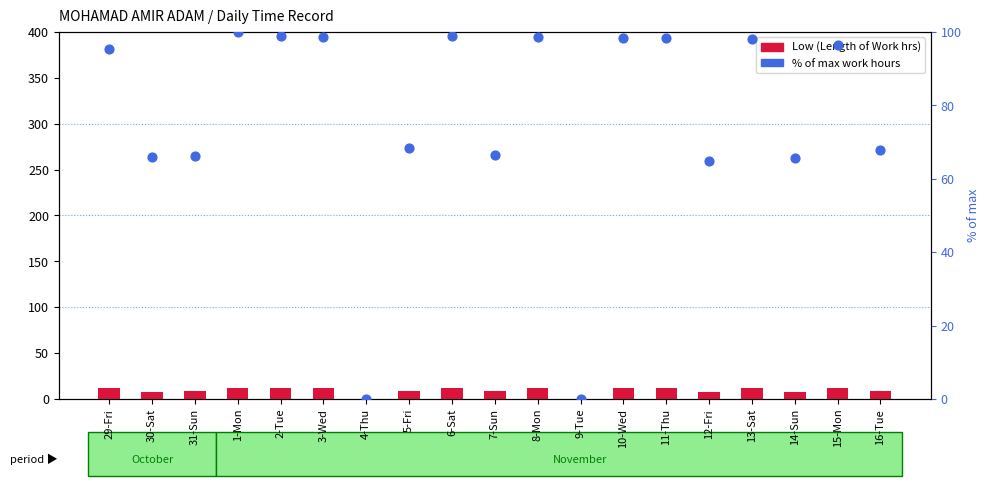

What is the total value across all series at 31-Sun?

74.3